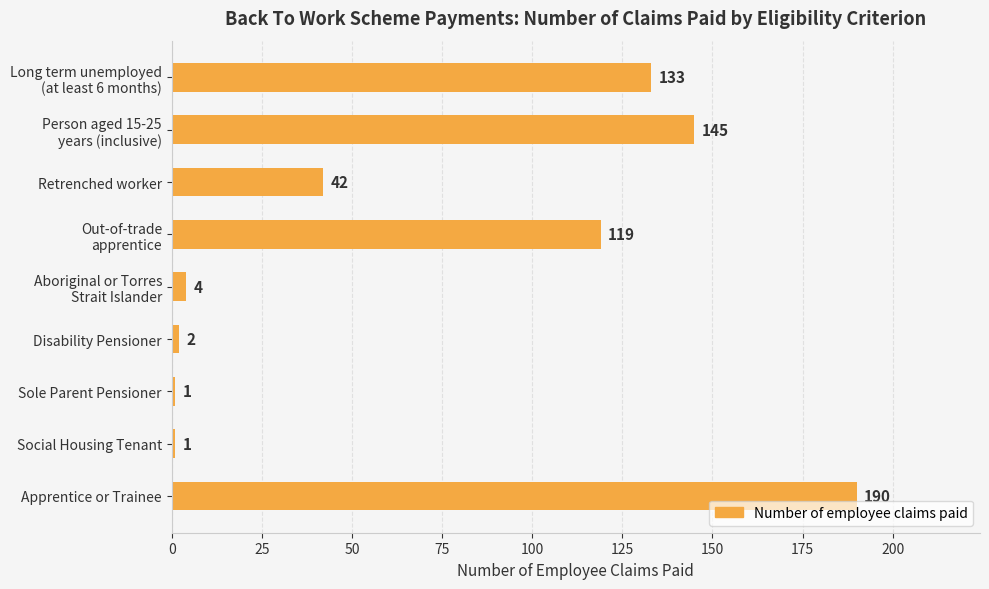

What is the change in value from Sole Parent Pensioner to Apprentice or Trainee?

+189